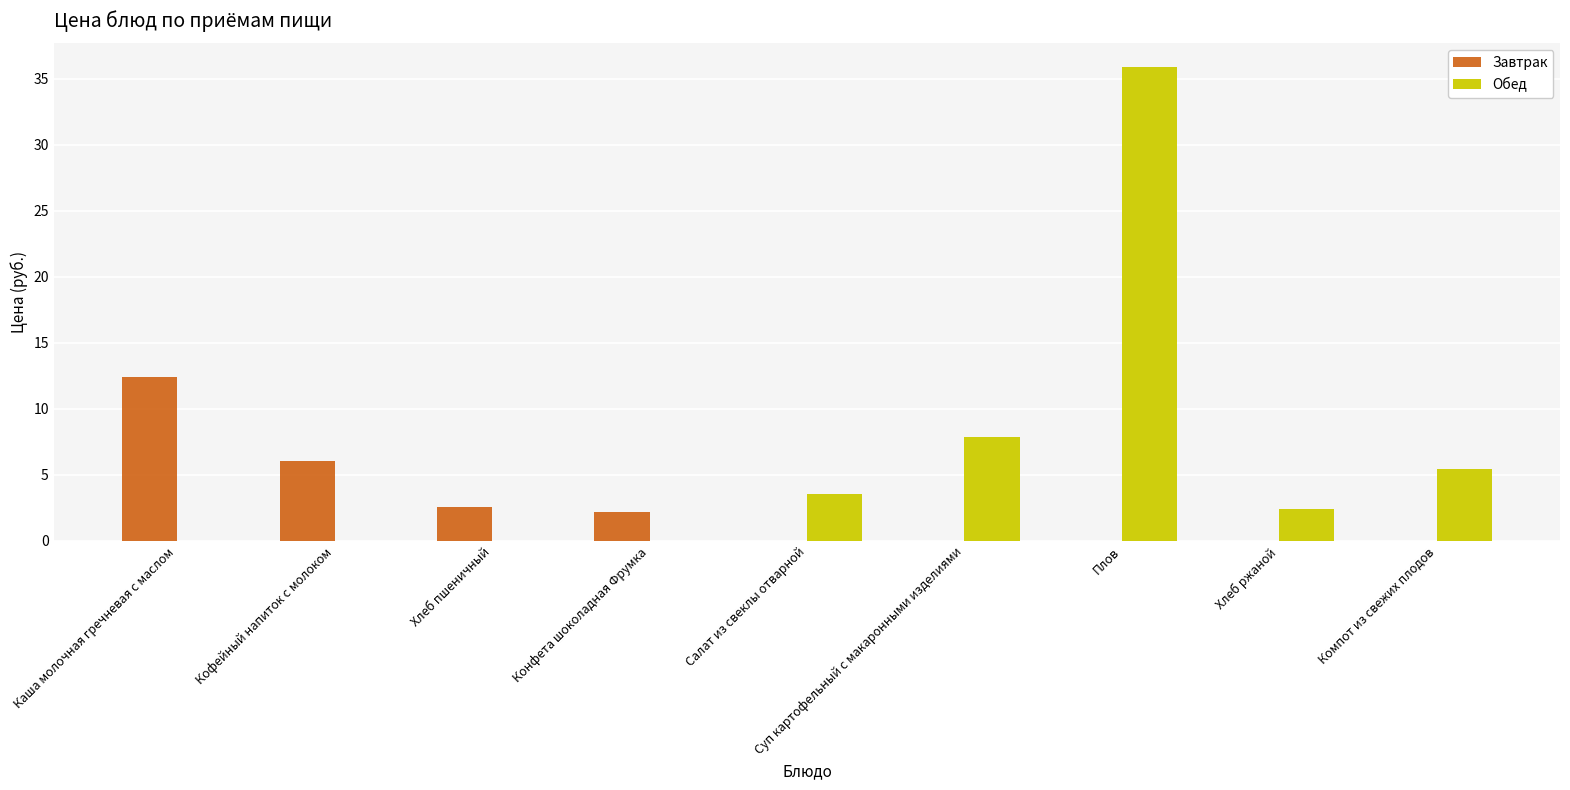

What is the sum of the Завтрак values at Каша молочная гречневая с маслом and Суп картофельный с макаронными изделиями?

12.4